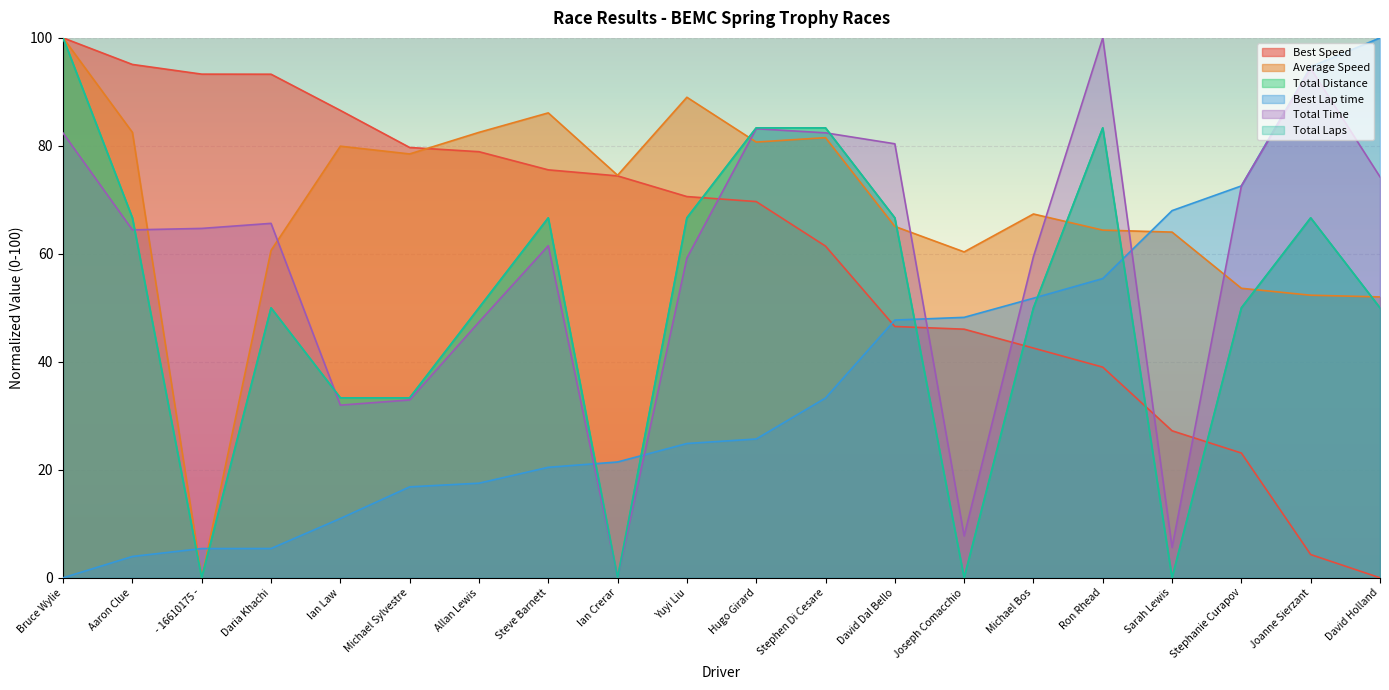

Is the value of Best Lap time at Stephanie Curapov greater than the value of Total Distance at Michael Sylvestre?

Yes